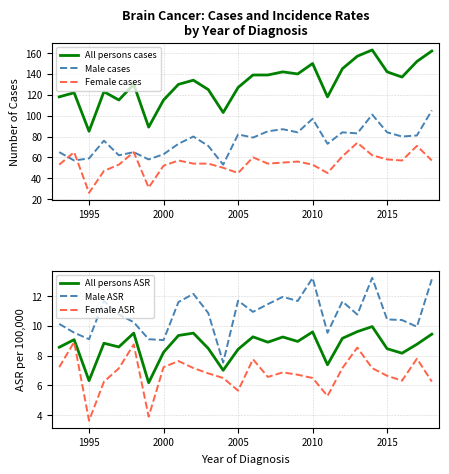

Is it true that Male cases equals 21 at 1995?

False